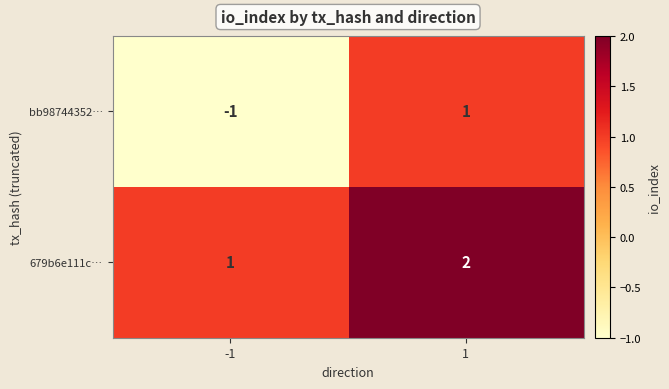

Which series has the widest spread of values?

bb98744352…